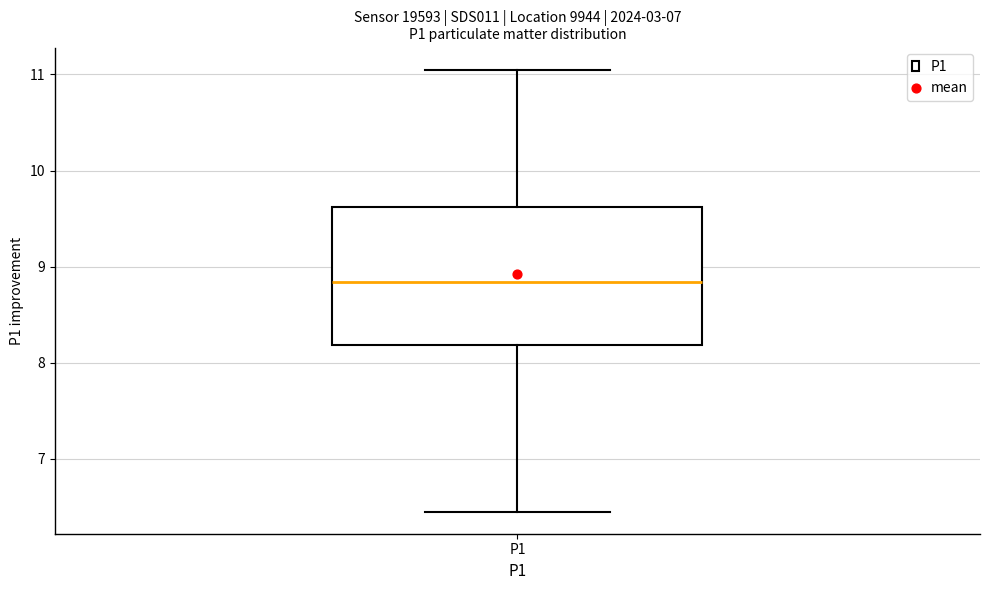

Transcribe this box plot: give where the median line is, the range the box spans, and where the two whiskers end, as read against the y-axis. The values are not printed on the chart, so give them approximately, as read against the axis.

median 8.8, box 8.2 to 9.6, whiskers 6.5 to 11.1